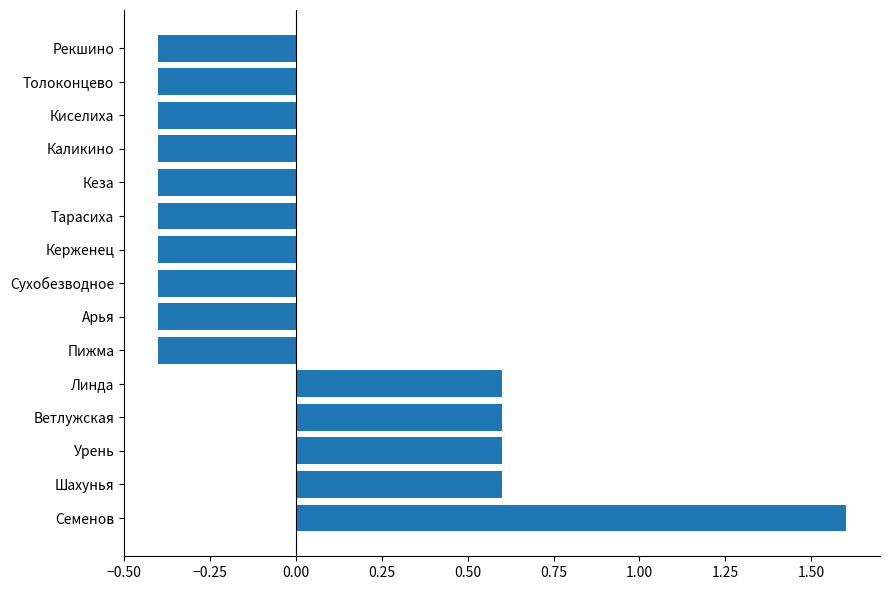

The chart shows a value of -0.4 at Пижма. True or false?

True